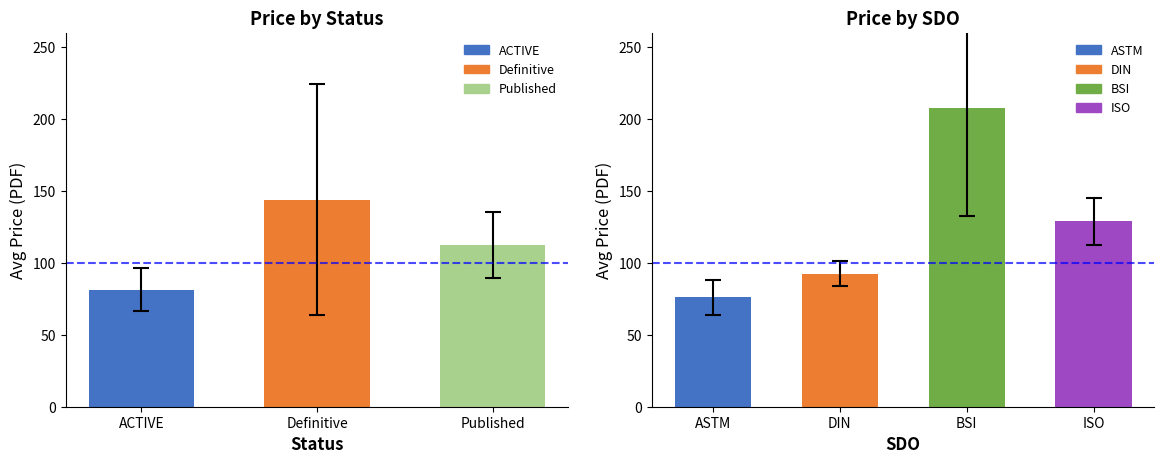

What is the label of the 1st bar from the left?

ACTIVE